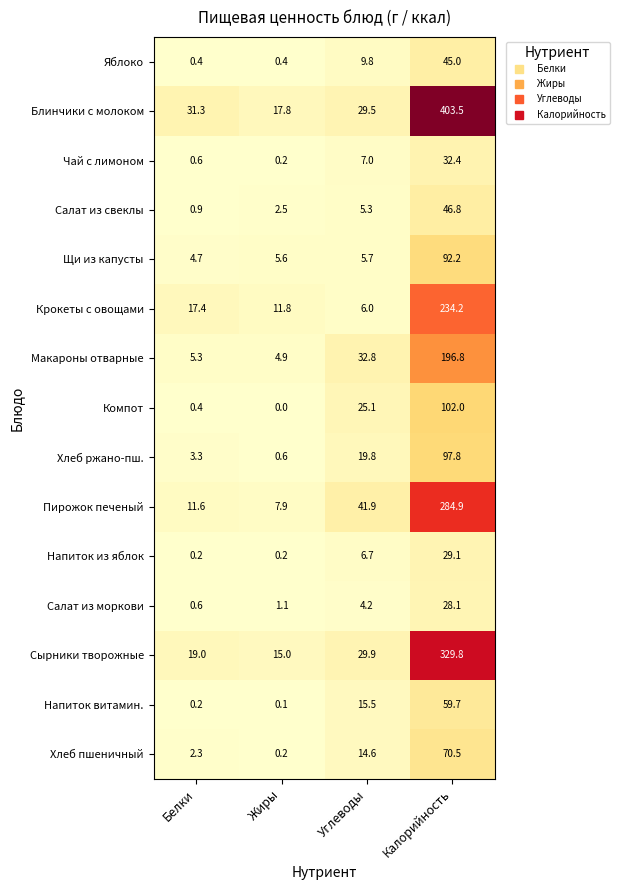

What is the total value across all series at Углеводы?

253.8